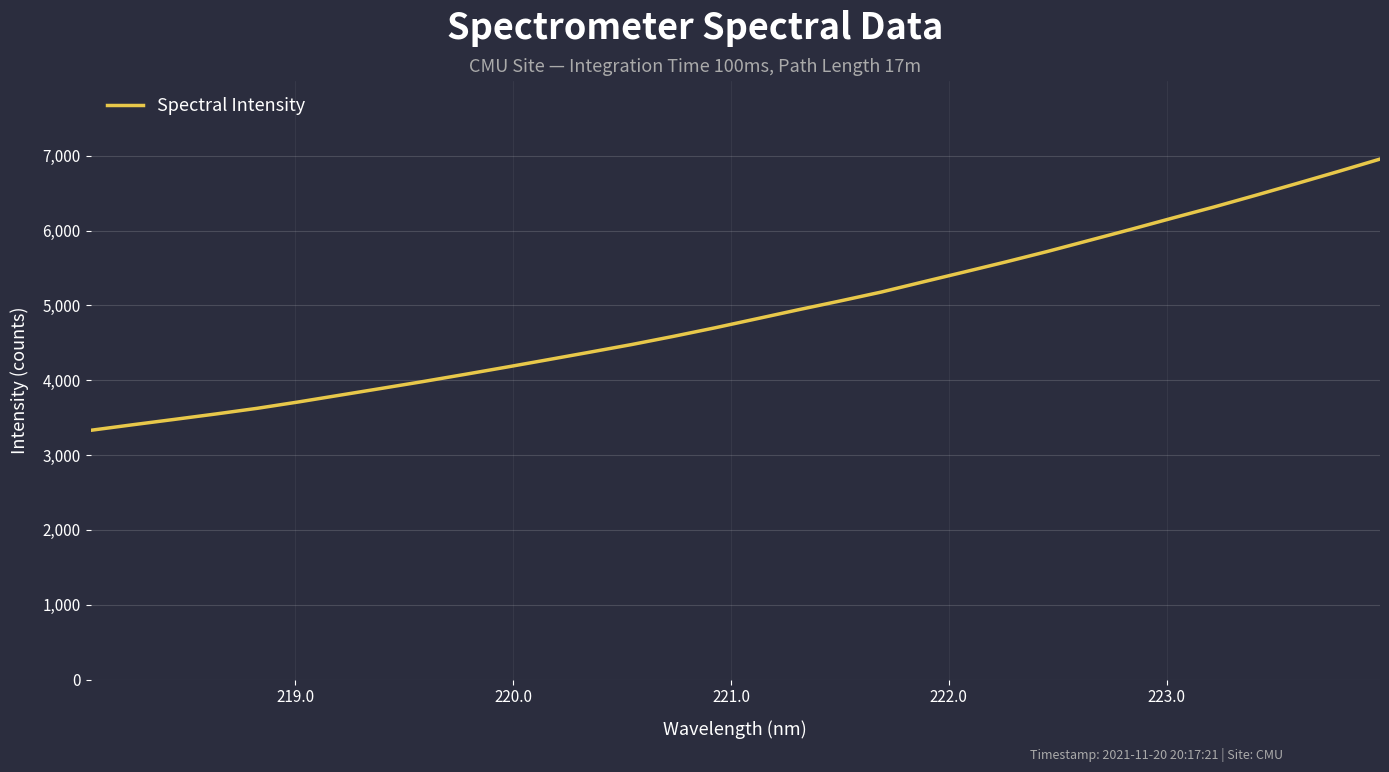

What is the difference between the second highest and second lowest values?

3384.6